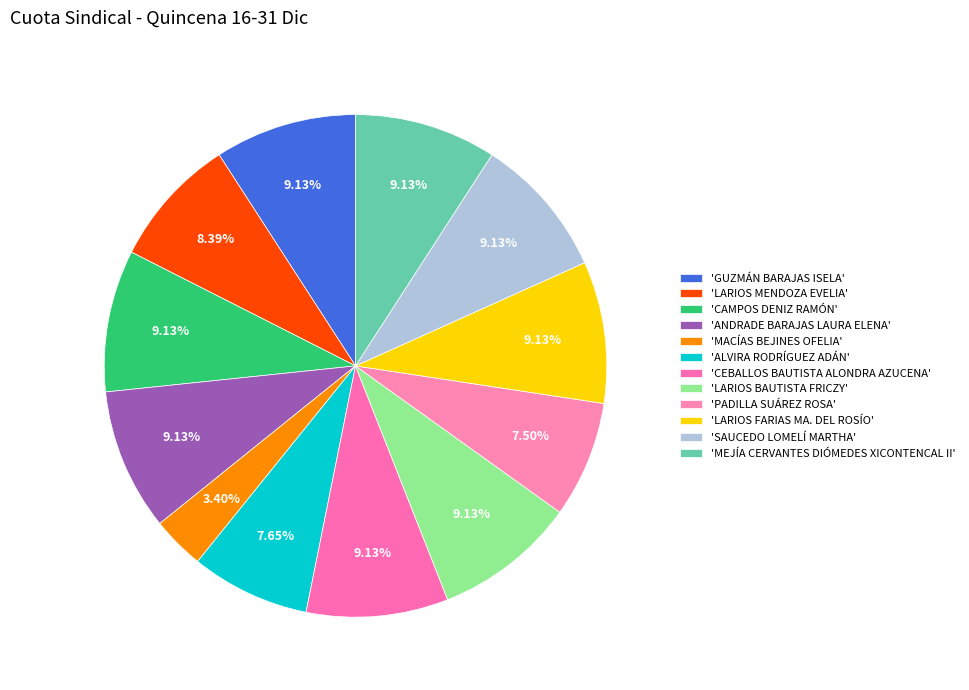

How many slices are in this pie chart?

12